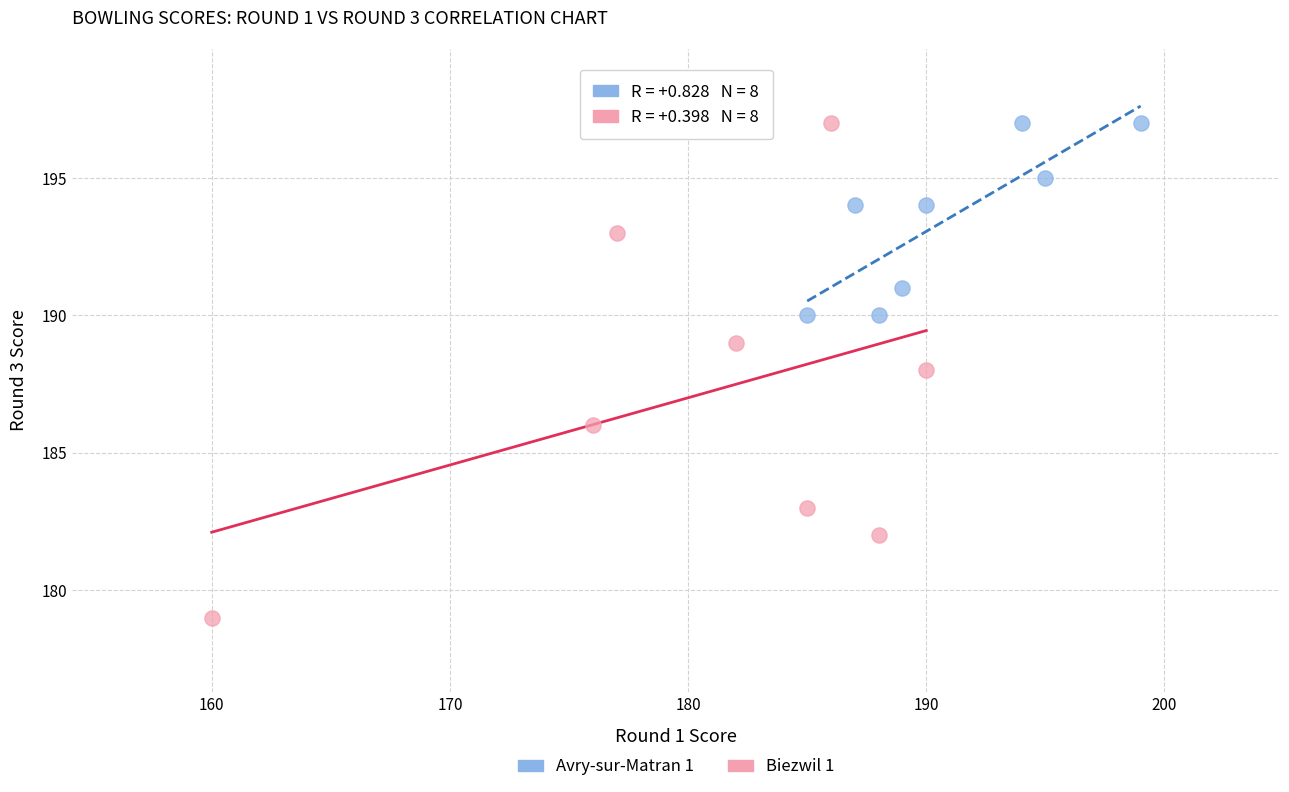

Which series reaches the minimum Y coordinate?

Biezwil 1